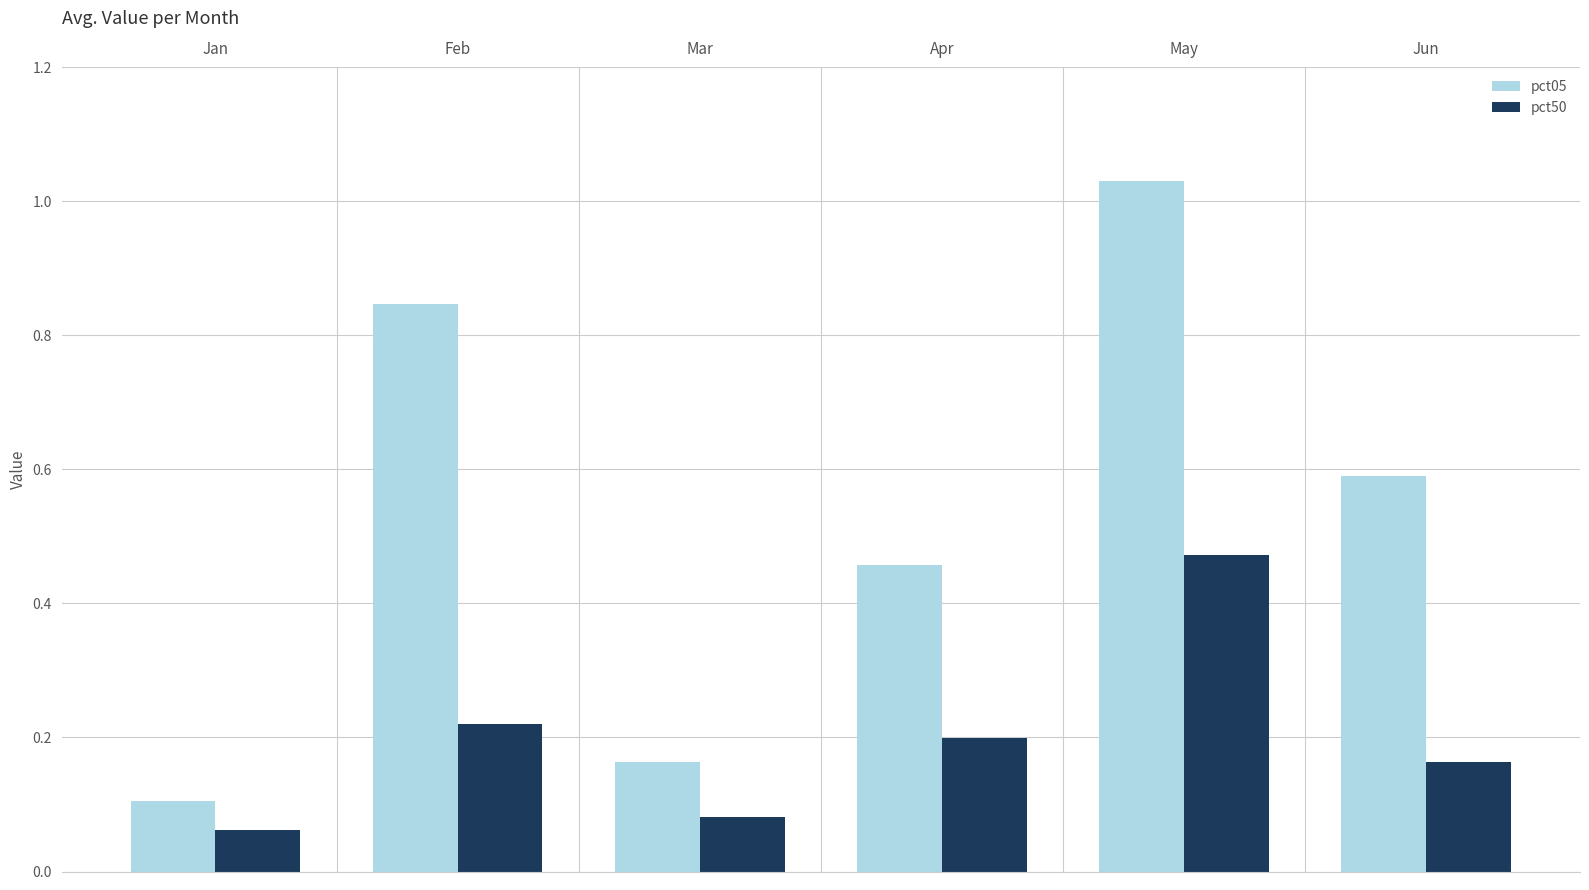

Count the pct50 values in the range 0 to 1.

6